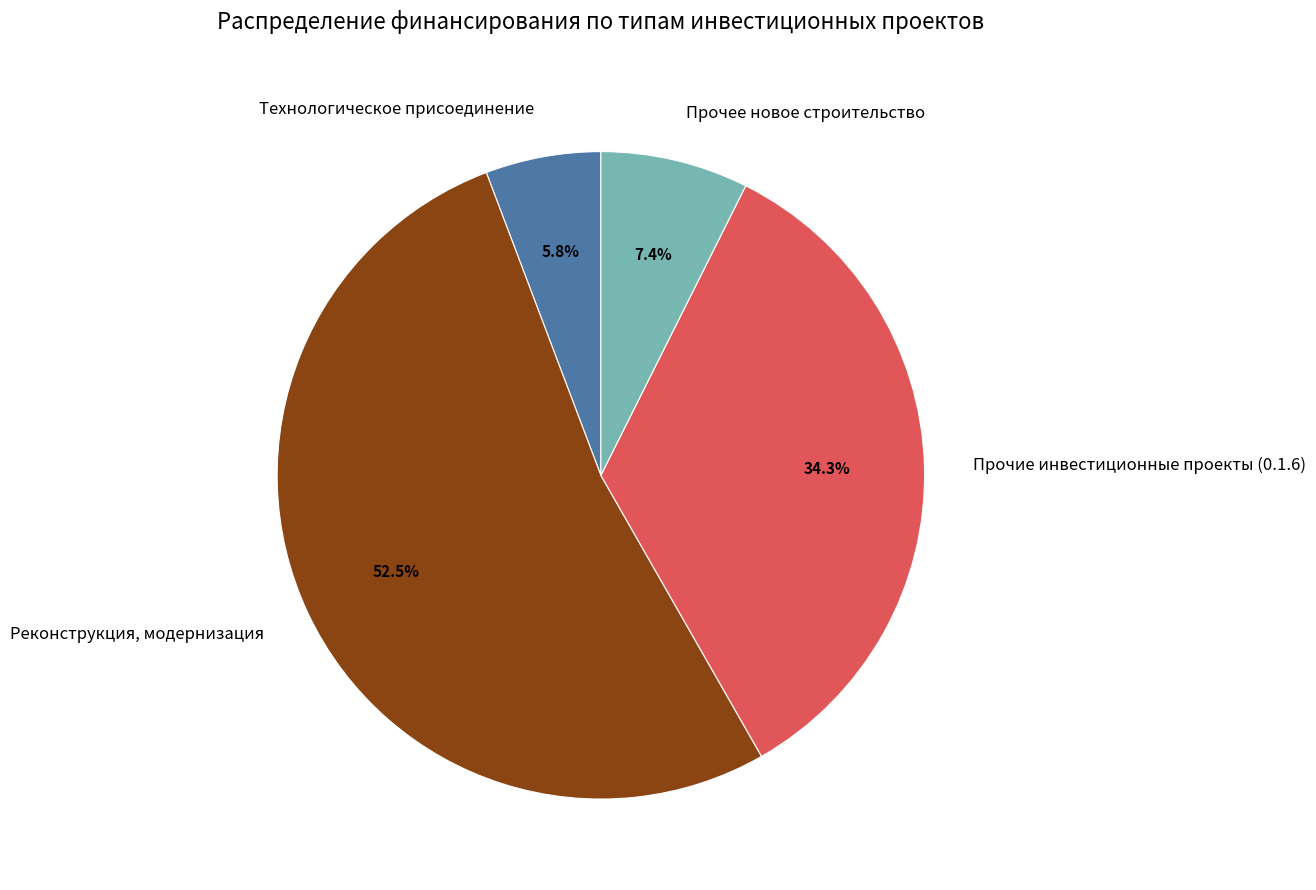

Combined, what portion of the pie is Прочее новое строительство and Прочие инвестиционные проекты (0.1.6)?

41.7%